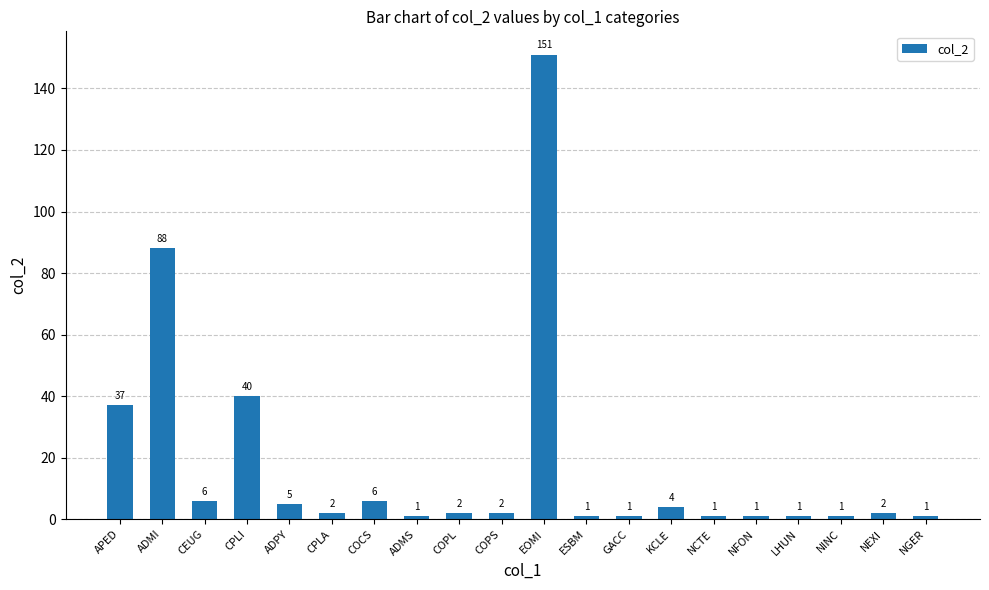

True or false: the data shows 84 at EOMI.

False